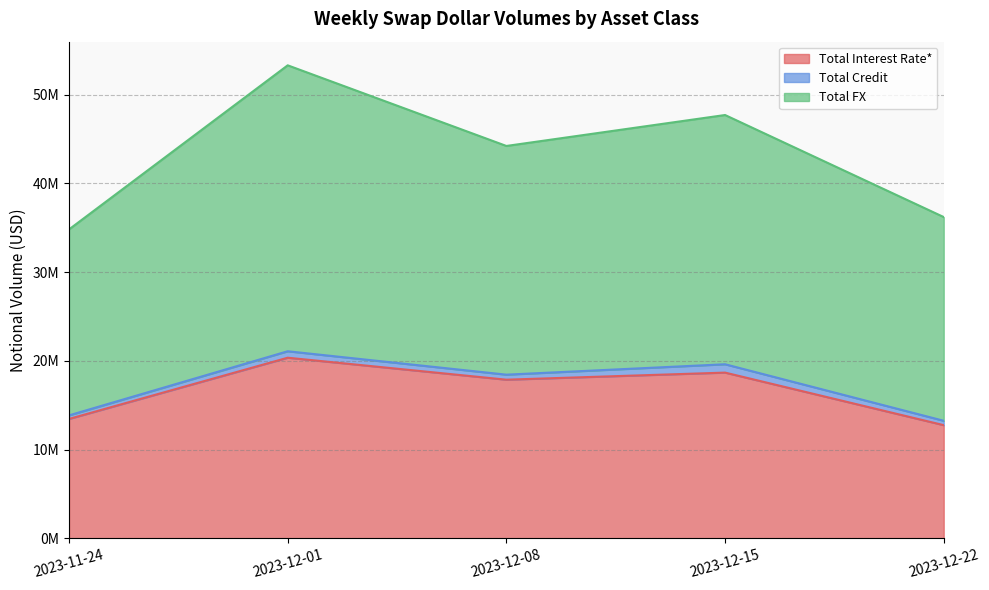

Which series has the largest total across all categories?

Total FX